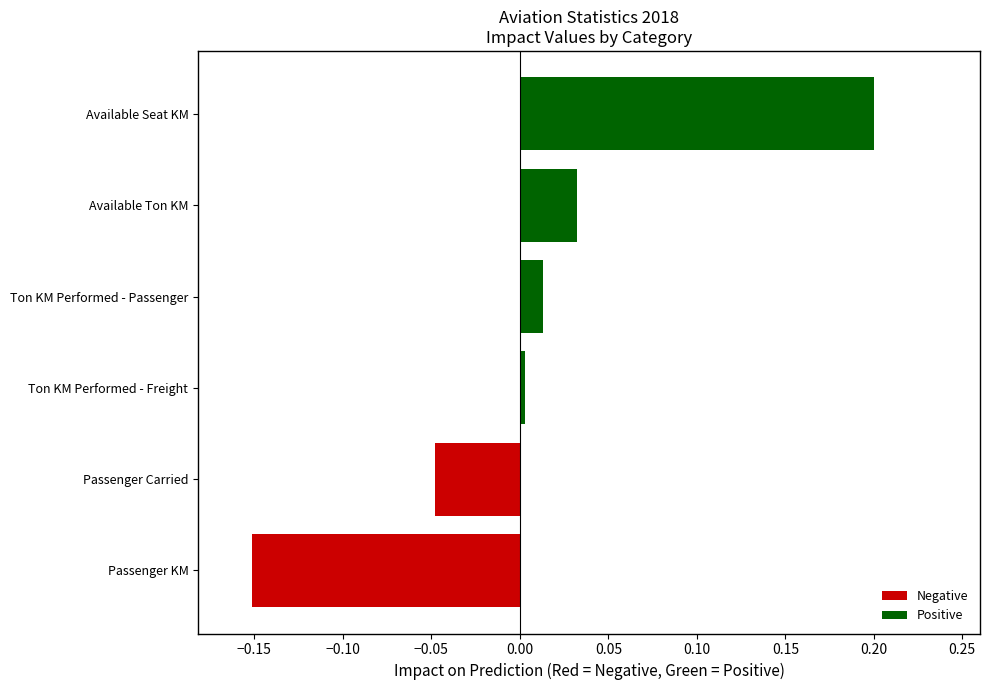

True or false: the data shows 0.1 at Available Ton KM.

False